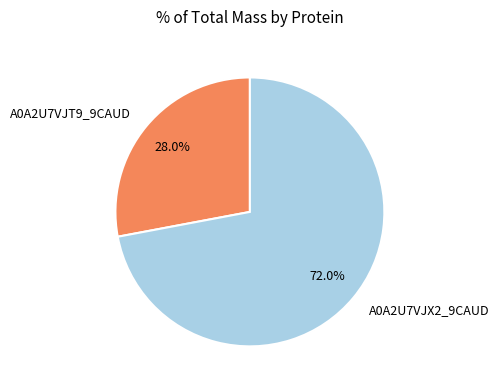

Is there a majority slice in this chart?

Yes